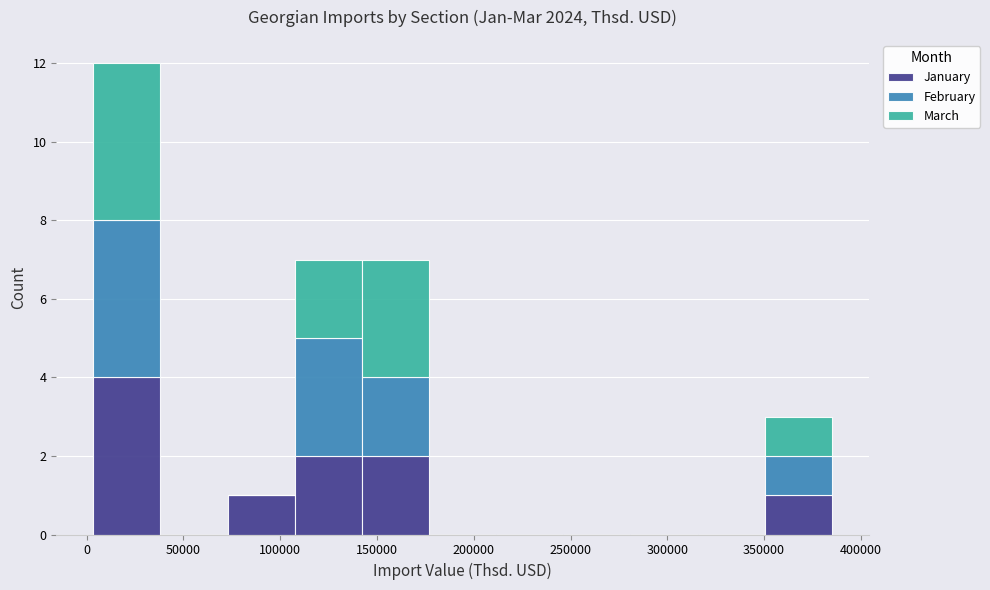

Reading left to right, list every stacked bar in this chart as the range it spans on the x-axis followed by its total height. Neither the bar edges nor the heights are printed on the chart, so give them approximately, as read against the axes.

5000 to 40000: 12
40000 to 75000: 0
75000 to 110000: 1
110000 to 140000: 7
140000 to 175000: 7
175000 to 210000: 0
210000 to 245000: 0
245000 to 280000: 0
280000 to 315000: 0
315000 to 350000: 0
350000 to 385000: 3